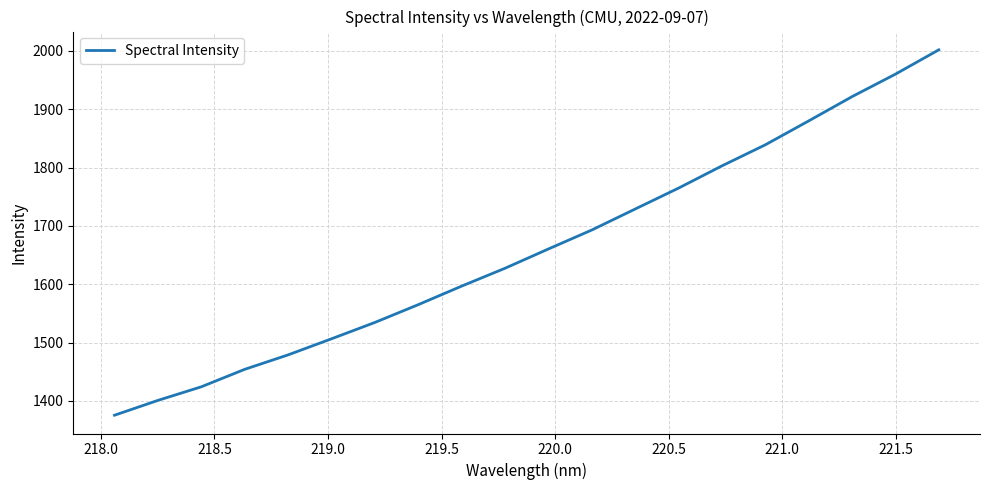

What is the difference between the maximum and minimum values?

626.5